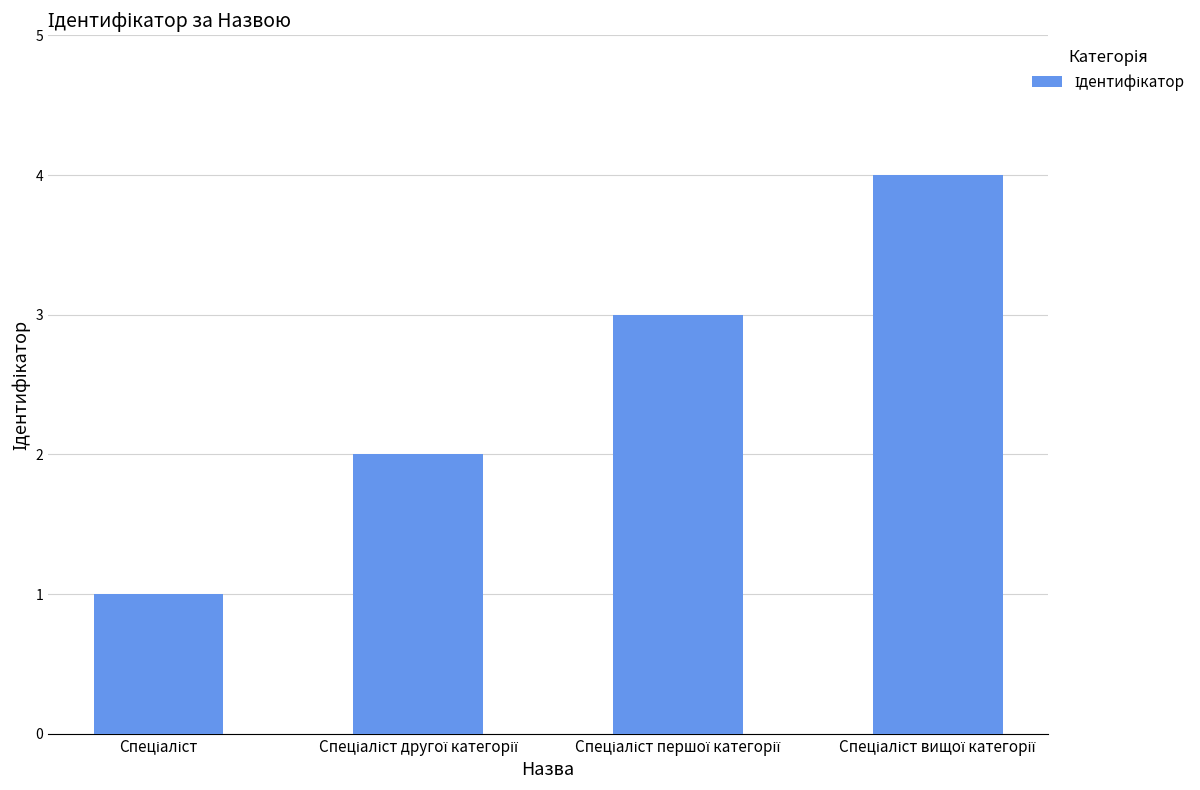

Reading left to right, list all the values displayed in this chart.

1	2	3	4